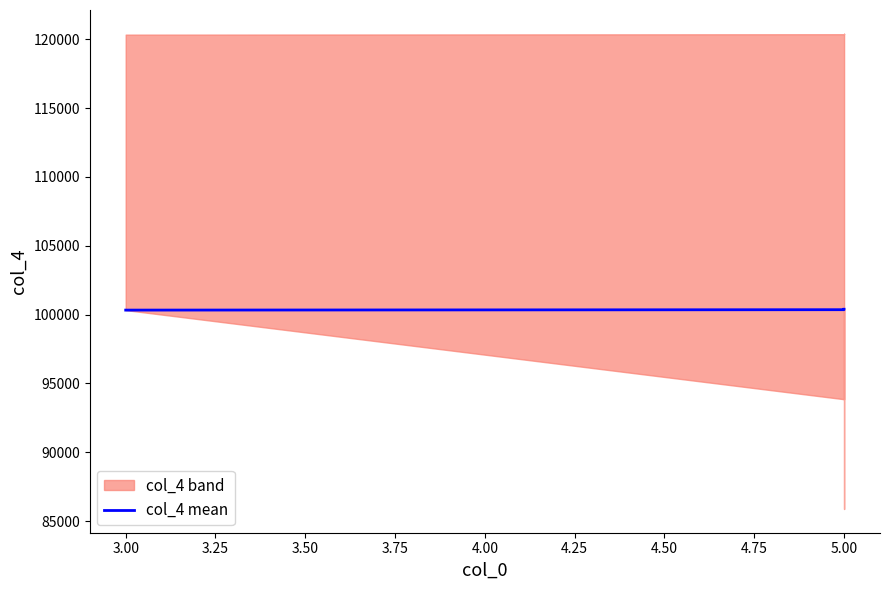

Is it true that the value at 5.00 is 100358?

True